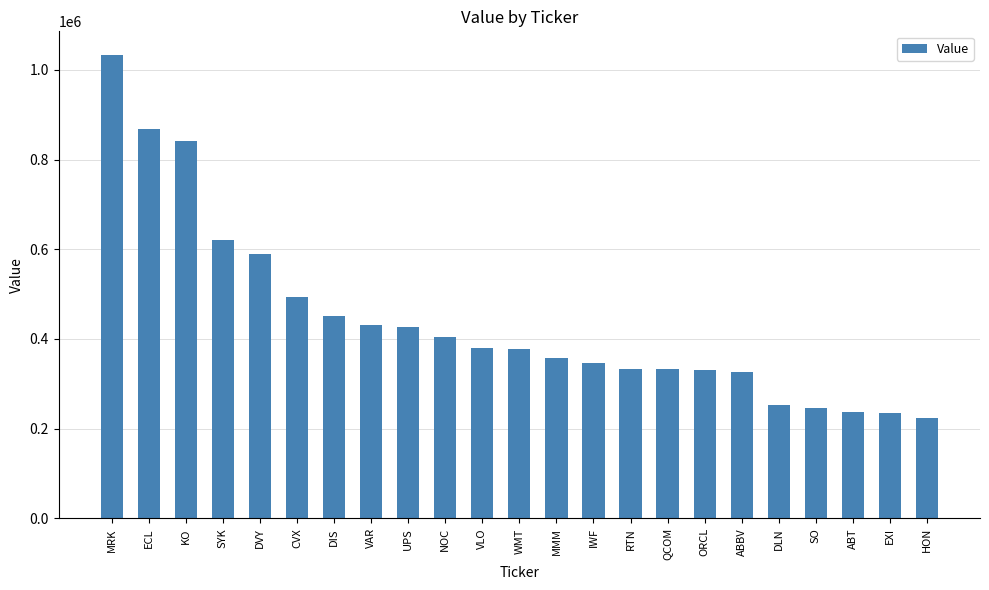

Are the bars horizontal?

No